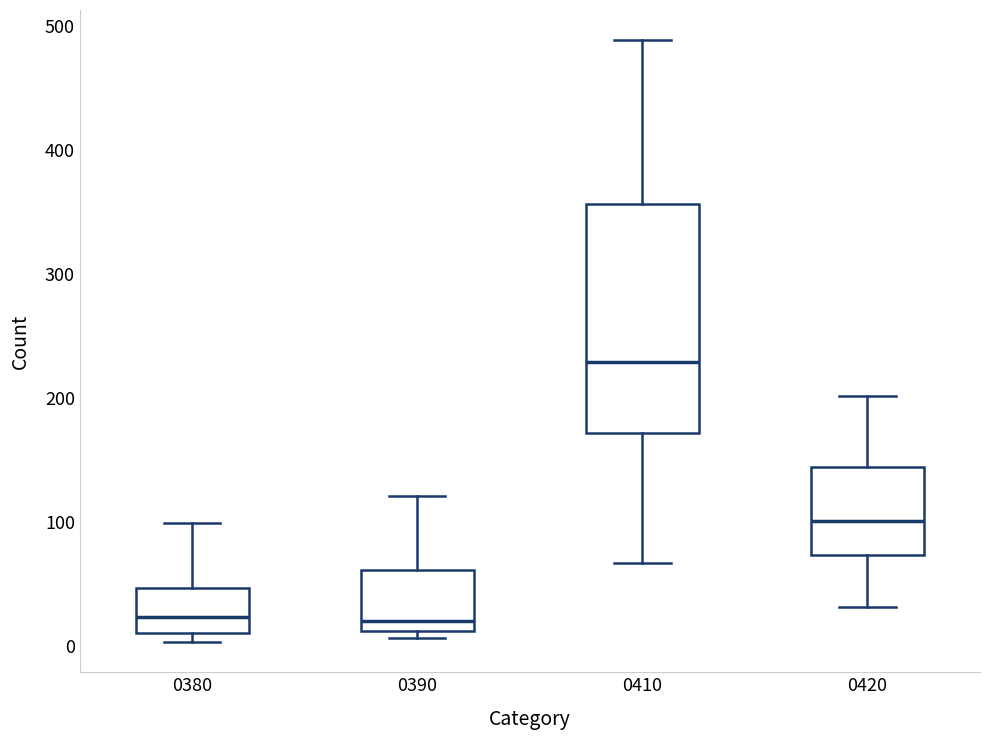

Where does the median line of the box at x = 0410 sit on the y-axis? The values are not printed on the chart, so give them approximately, as read against the axis.

230